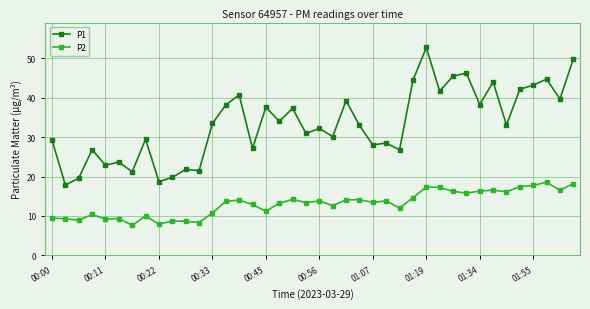

What is the value of the P1 point at the 7th from the left?

21.2